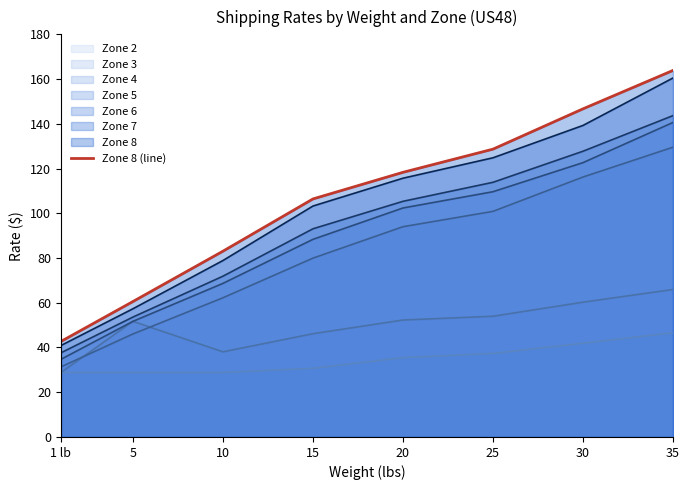

What is the difference between the values at 25 and 5?

68.1